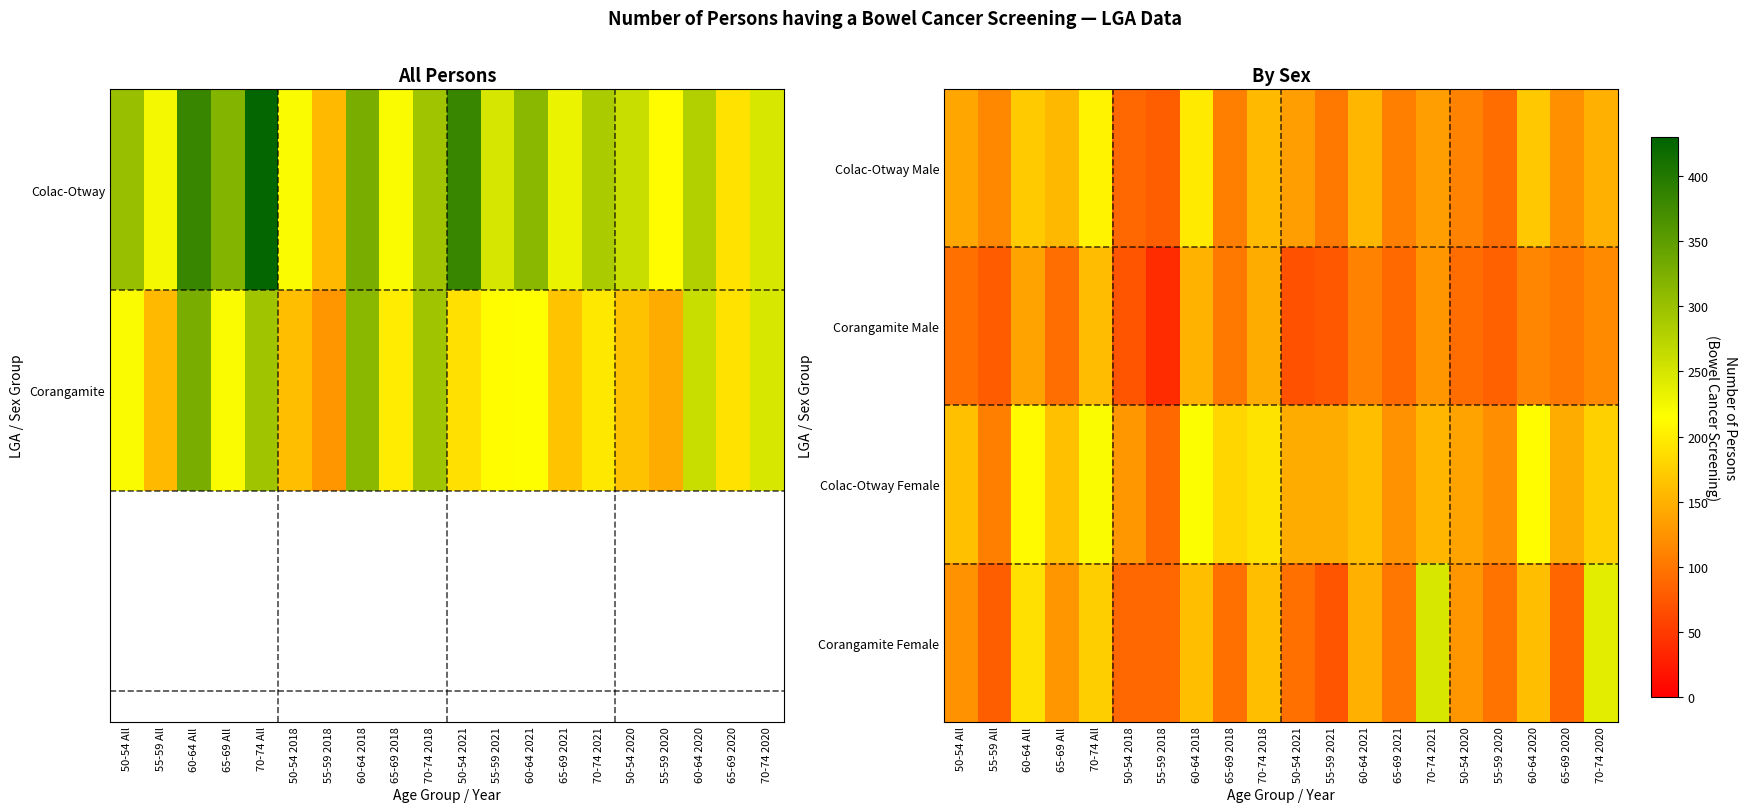

Is the value of Corangamite Male at 60-64 All greater than the value of Colac-Otway Male at 55-59 All?

Yes